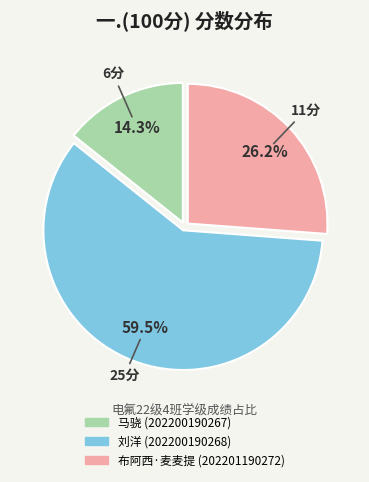

How many segments does this pie chart have?

3